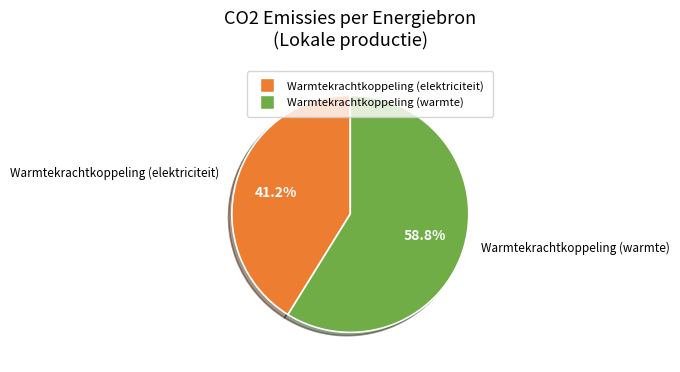

Is there any slice that represents more than half of the pie?

Yes